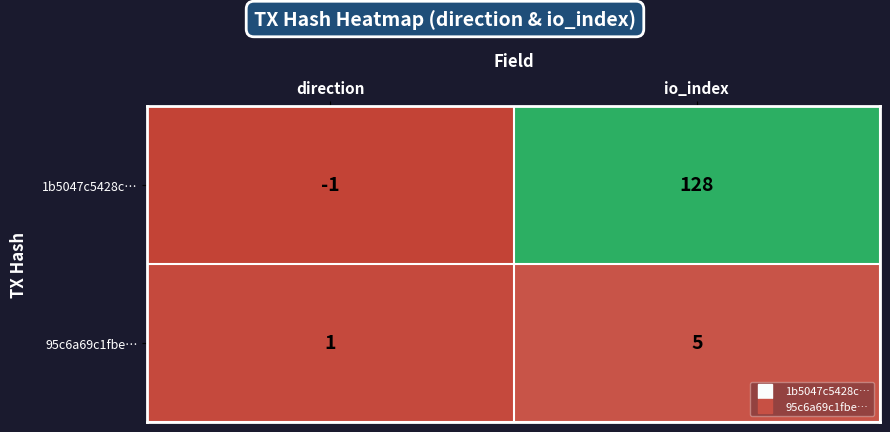

At which category does the chart reach its peak across all series?

io_index